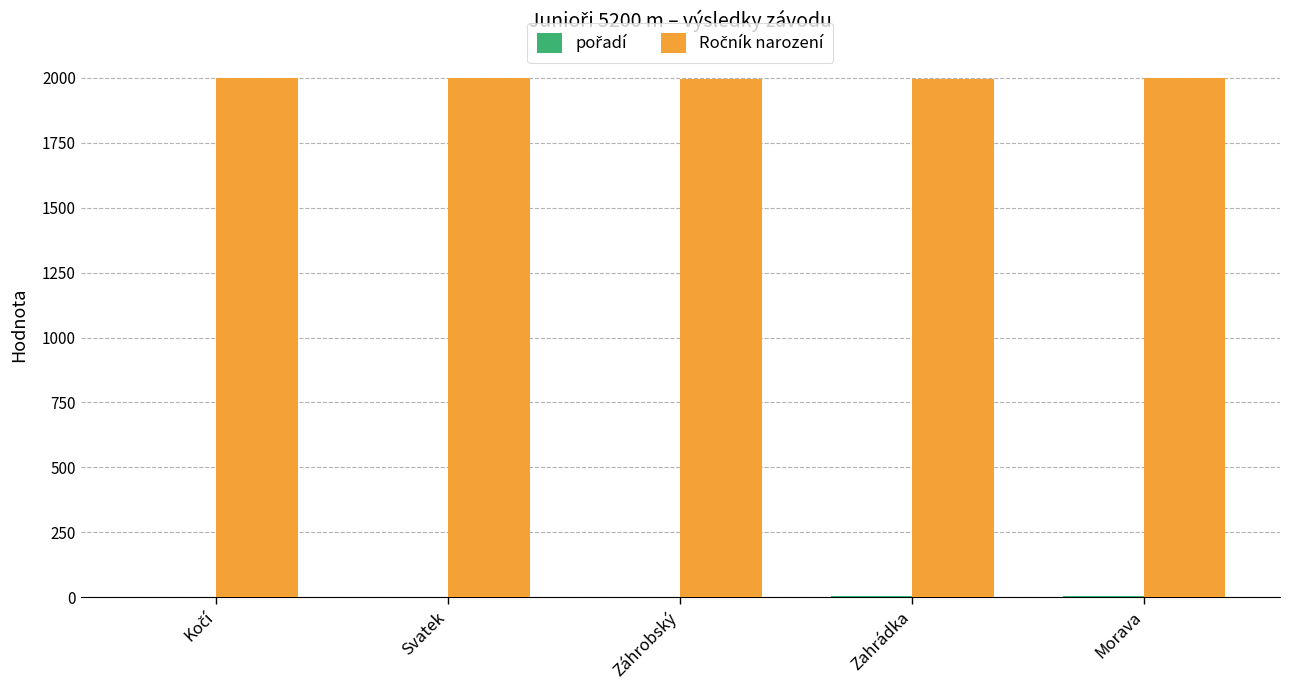

How many groups of bars are there?

5